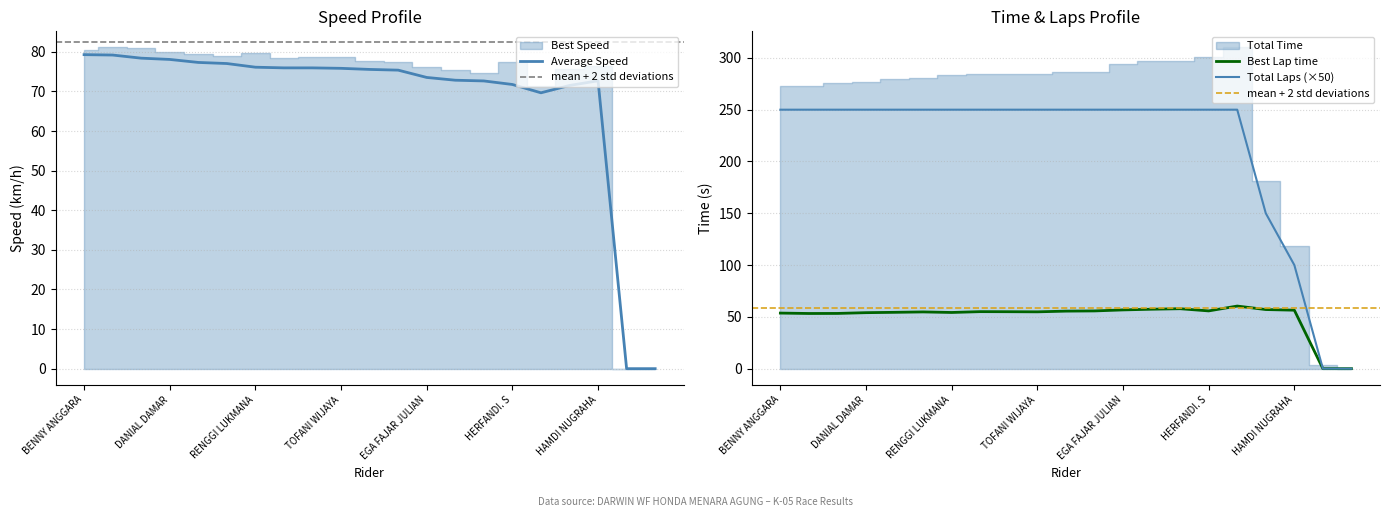

Which series has the largest total across all categories?

Total Laps